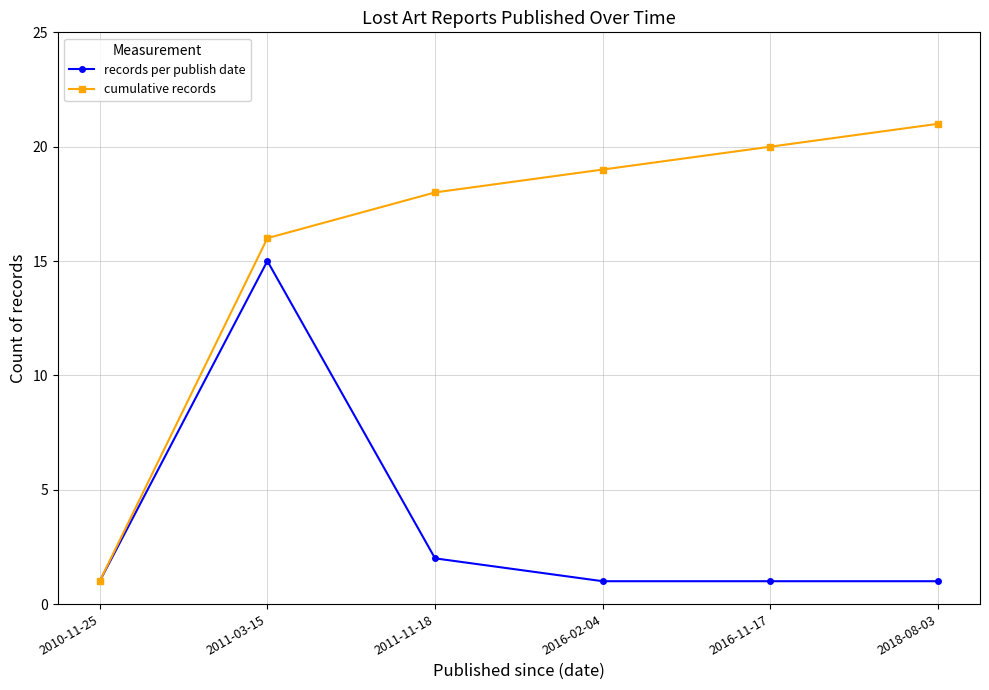

What are all the series names shown in the legend?

records per publish date, cumulative records